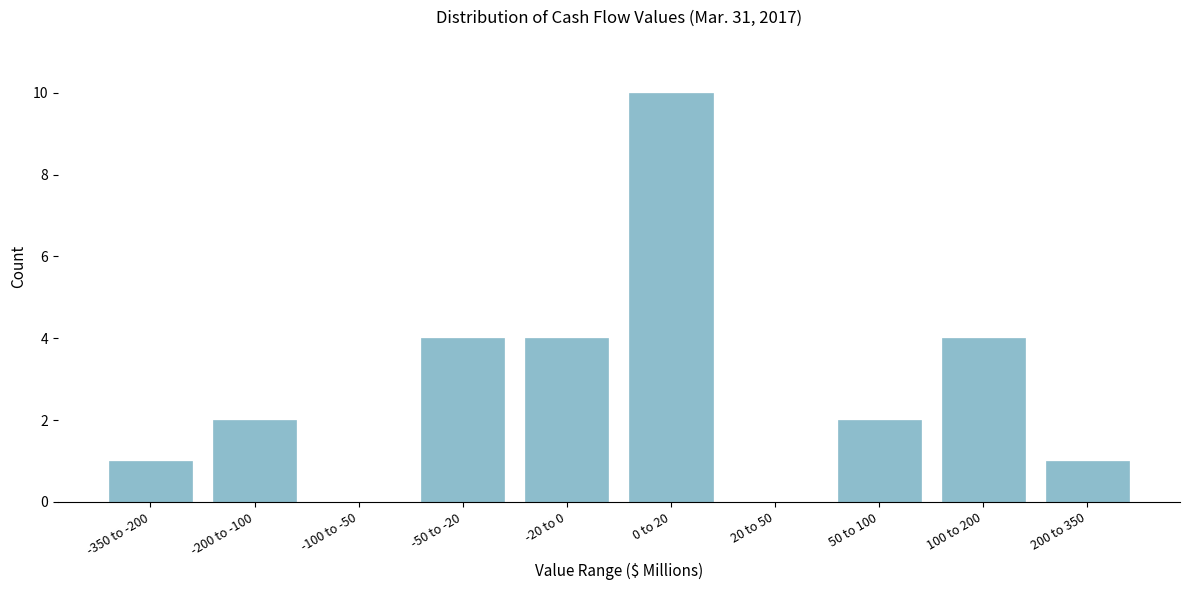

Reading right to left, extract all data points from this chart.

200 to 350=1	100 to 200=4	50 to 100=2	20 to 50=0	0 to 20=10	-20 to 0=4	-50 to -20=4	-100 to -50=0	-200 to -100=2	-350 to -200=1